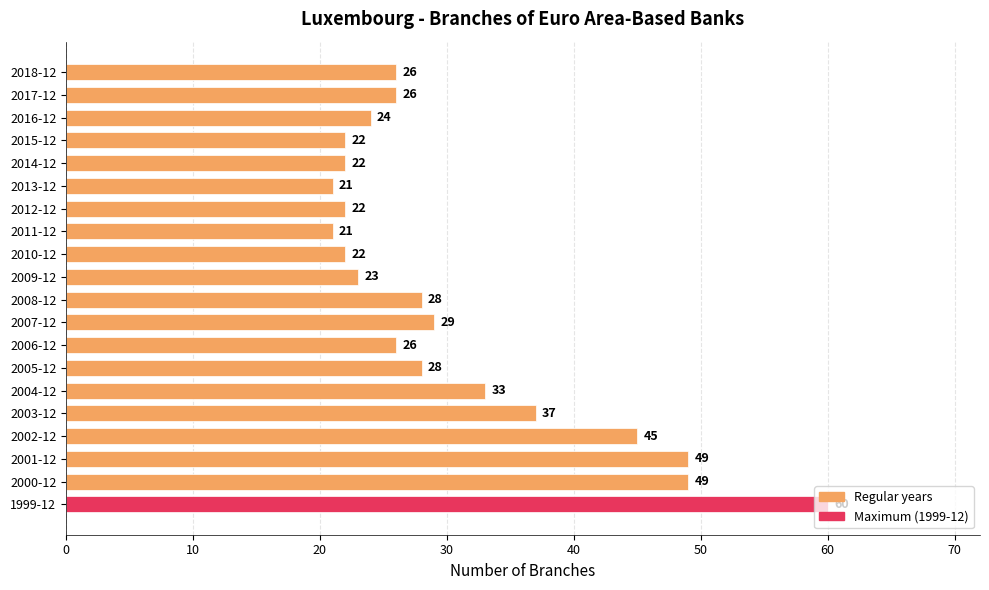

Where is the data nearest to the value 40?

2003-12